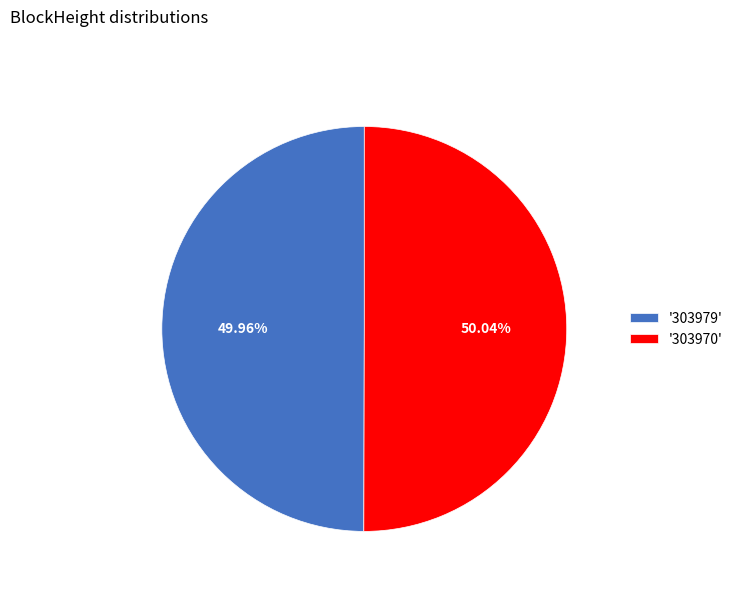

To the nearest percent, what is the average slice percentage?

50%